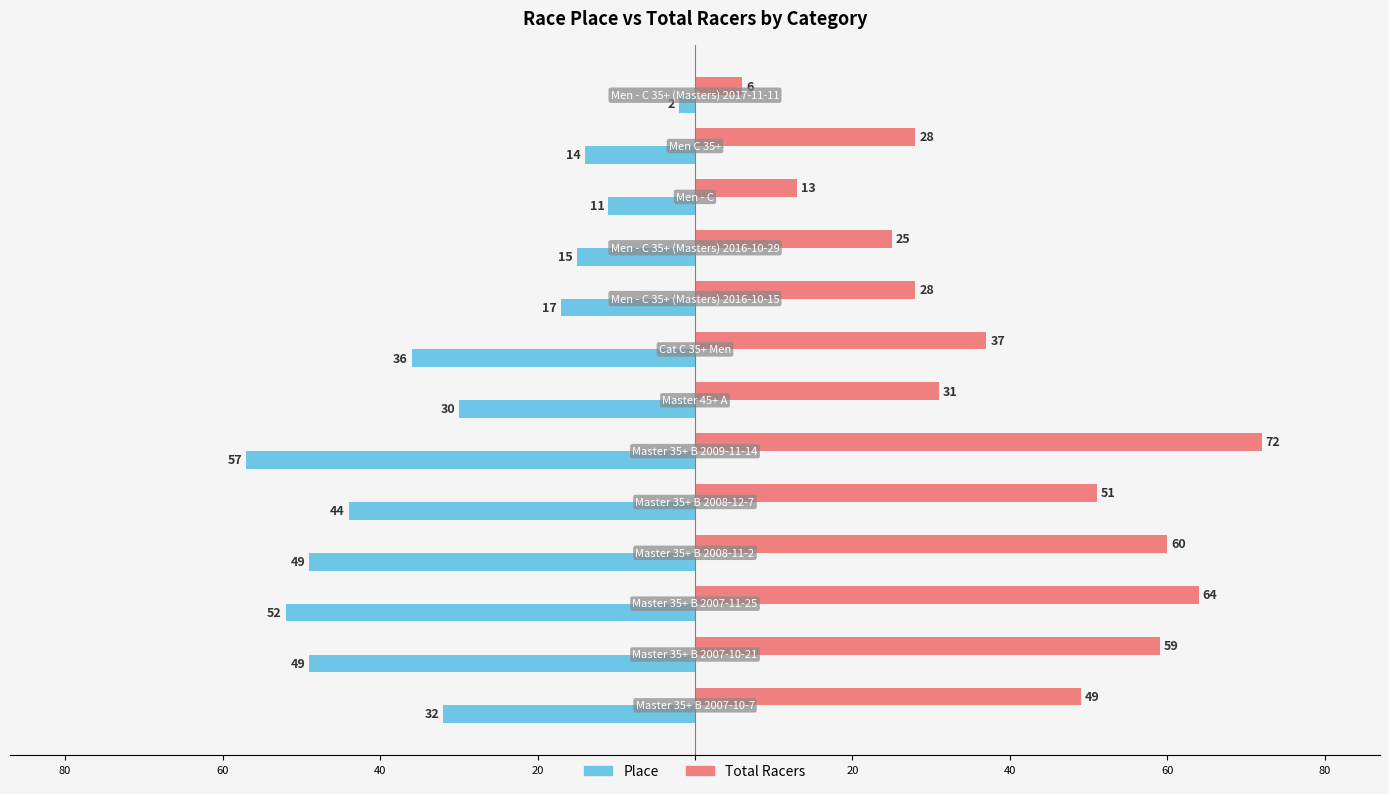

What are all the series names shown in the legend?

Place, Total Racers